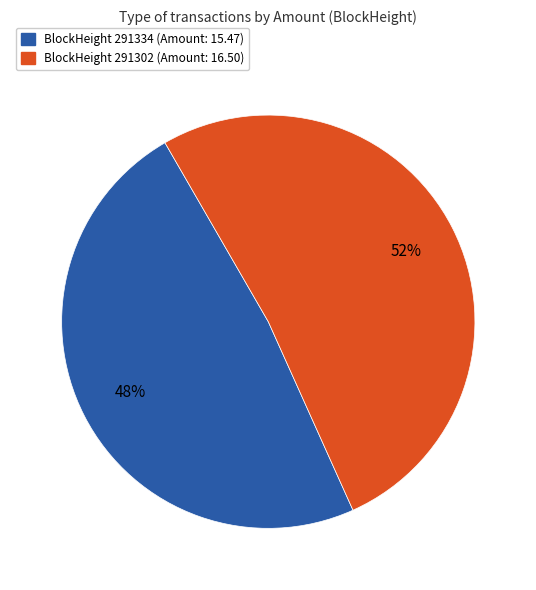

True or false: BlockHeight 291302 (Amount: 16.50) accounts for 40% of the total.

False